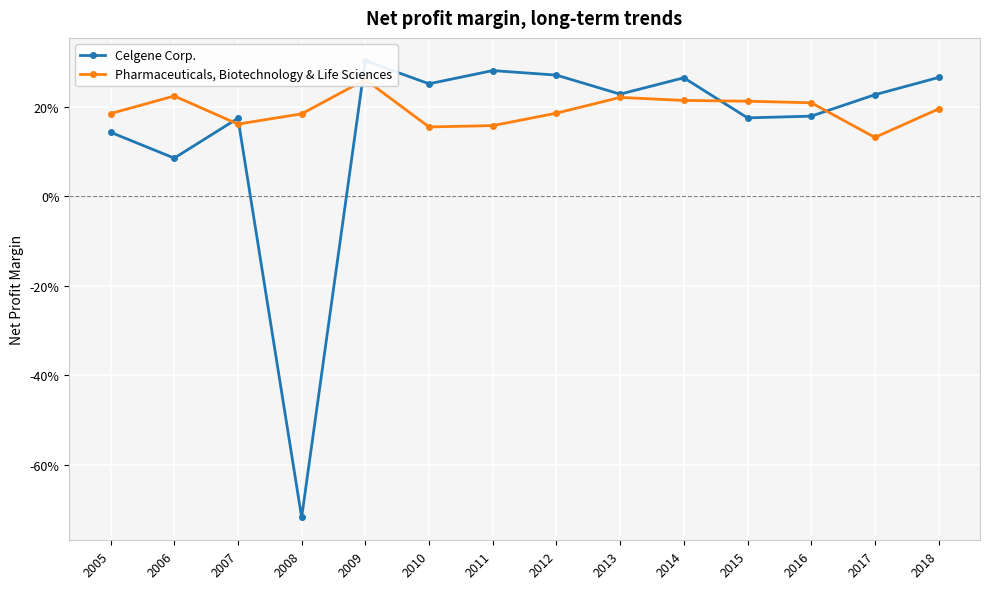

Reading left to right, extract all data points from this chart.

Celgene Corp.: 2005=0.1	2006=0.1	2007=0.2	2008=-0.7	2009=0.3	2010=0.3	2011=0.3	2012=0.3	2013=0.2	2014=0.3	2015=0.2	2016=0.2	2017=0.2	2018=0.3
Pharmaceuticals, Biotechnology & Life Sciences: 2005=0.2	2006=0.2	2007=0.2	2008=0.2	2009=0.3	2010=0.2	2011=0.2	2012=0.2	2013=0.2	2014=0.2	2015=0.2	2016=0.2	2017=0.1	2018=0.2